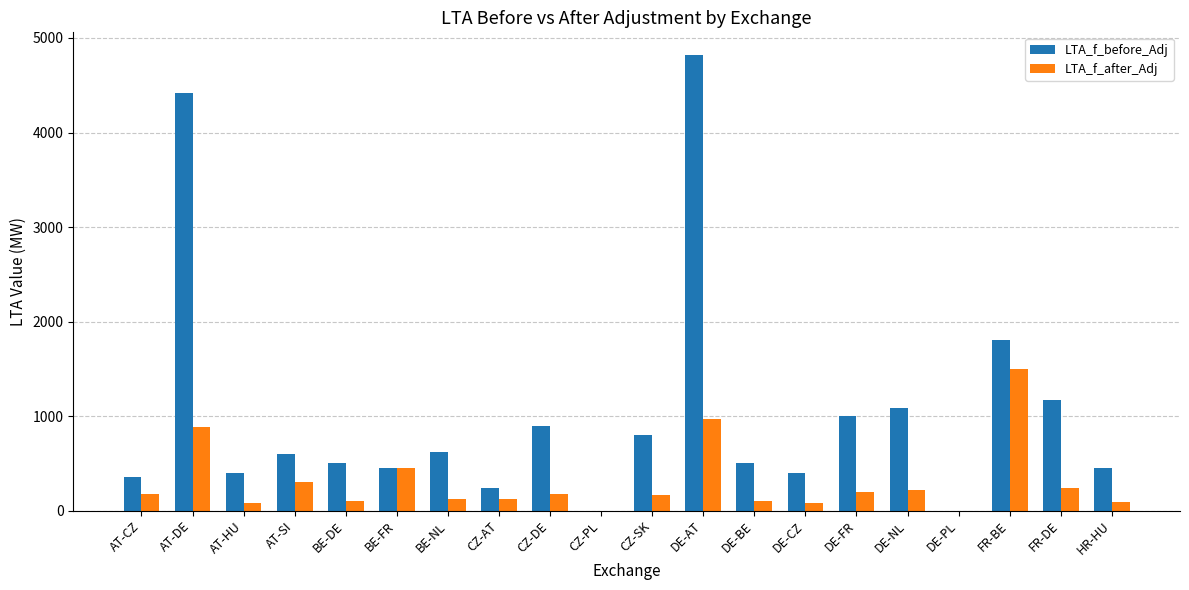

True or false: LTA_f_before_Adj has a value of 619.0 at BE-NL.

True